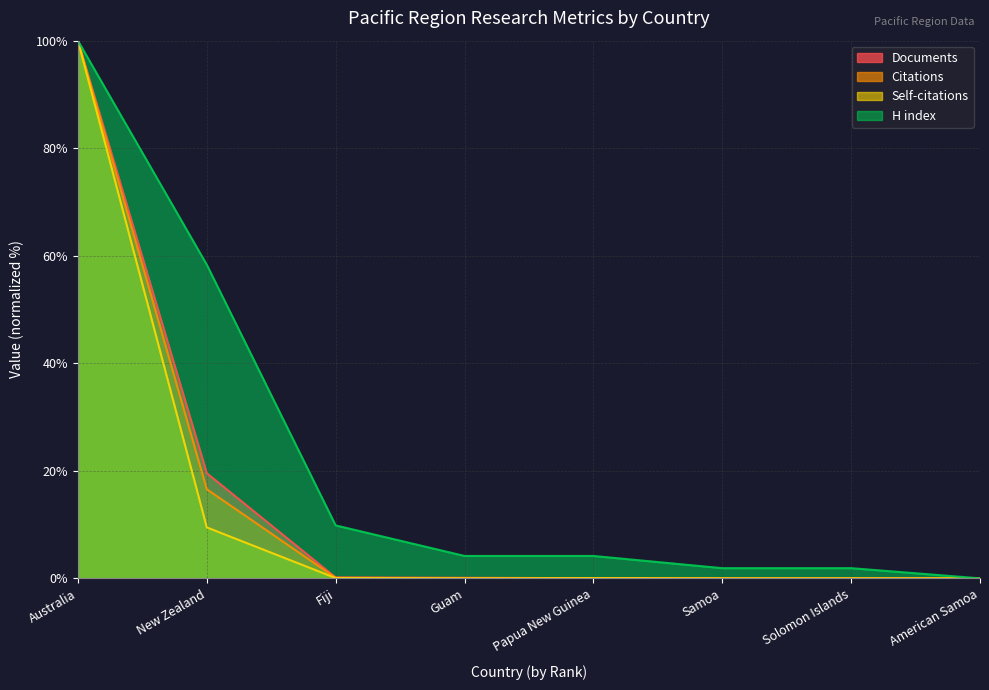

True or false: Citations and H index cross at least once.

False